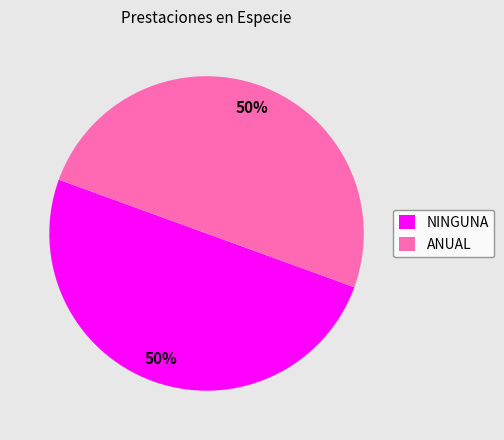

To the nearest percent, what is the combined percentage of ANUAL and NINGUNA?

100%